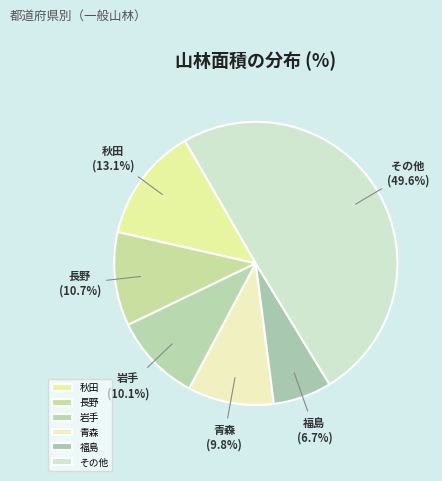

How many slices are in this pie chart?

6